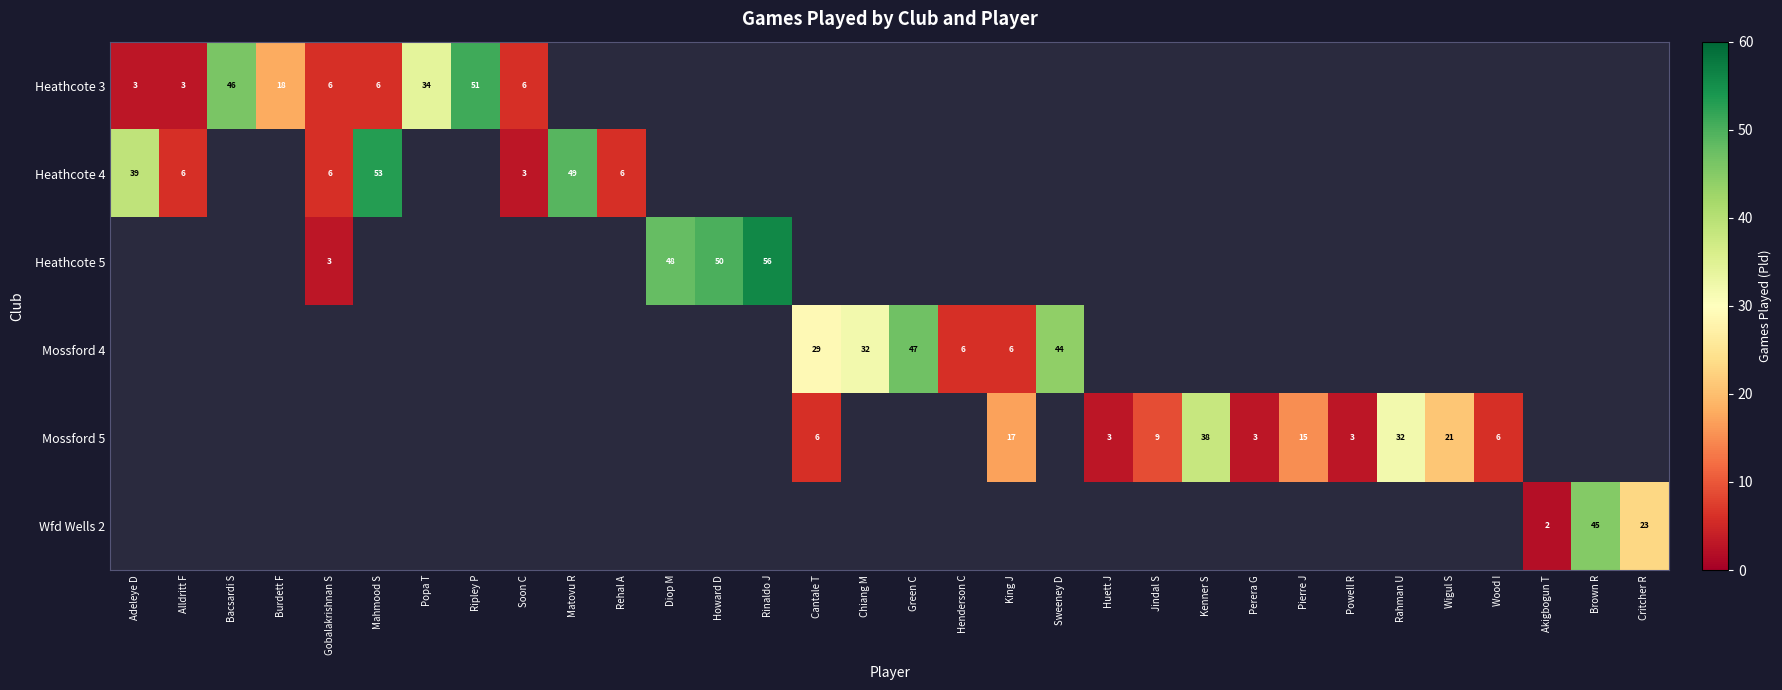

The value of Heathcote 3 at Alldritt F is 3. True or false?

True